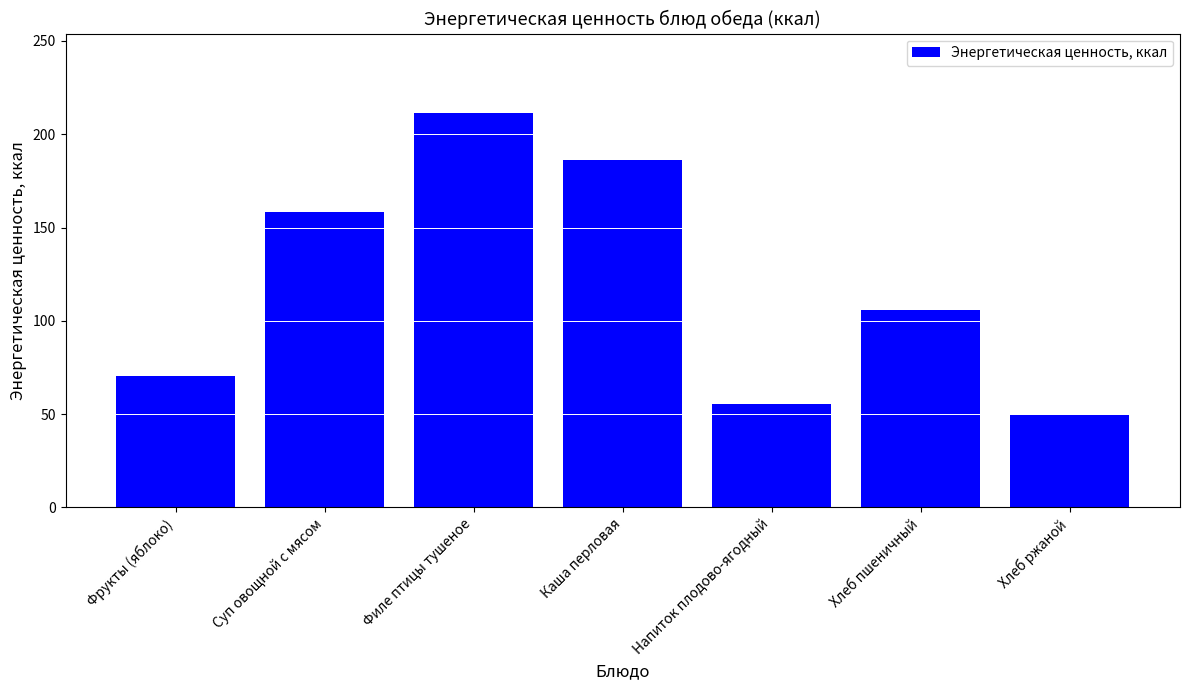

What is the difference between the maximum and minimum values?

162.1